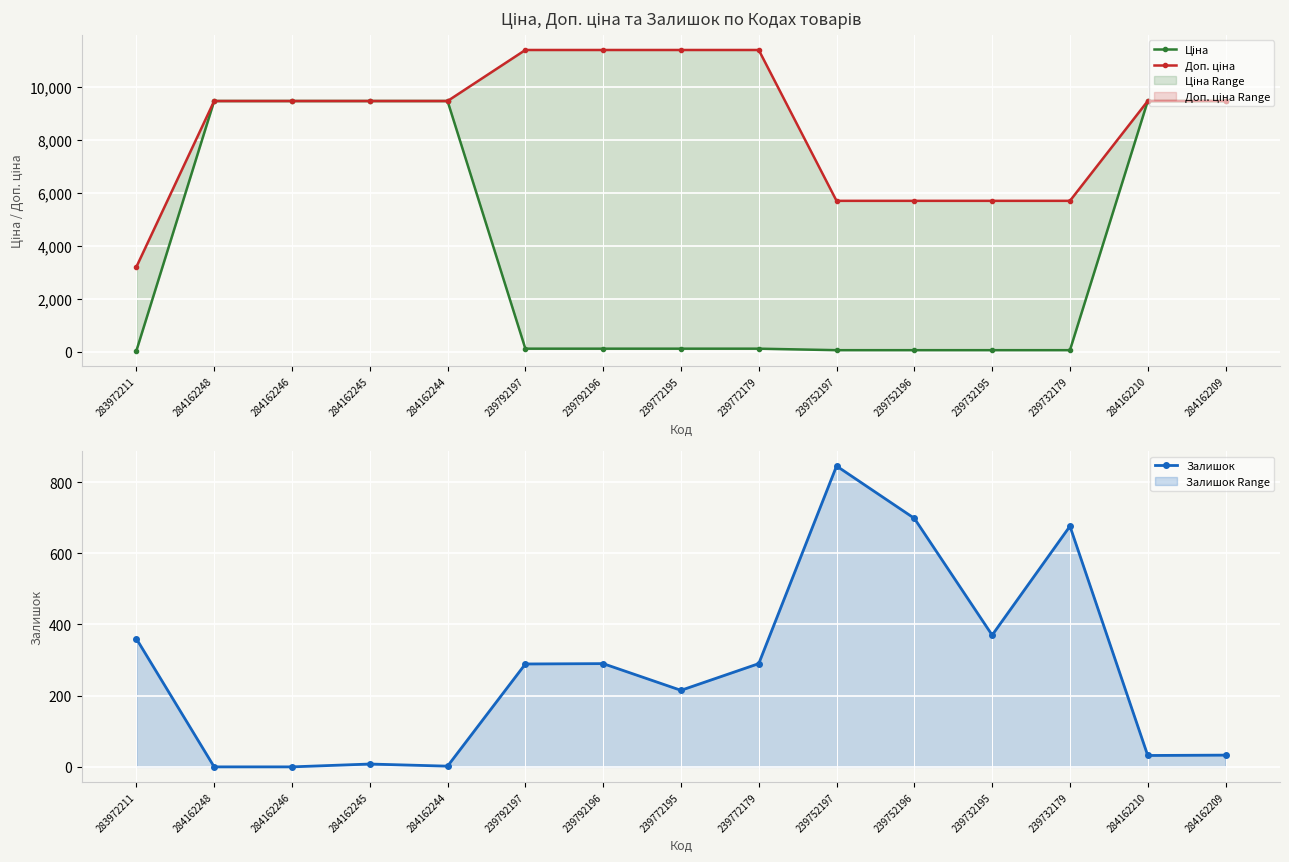

What is the total value across all series at 239732179?

6438.1